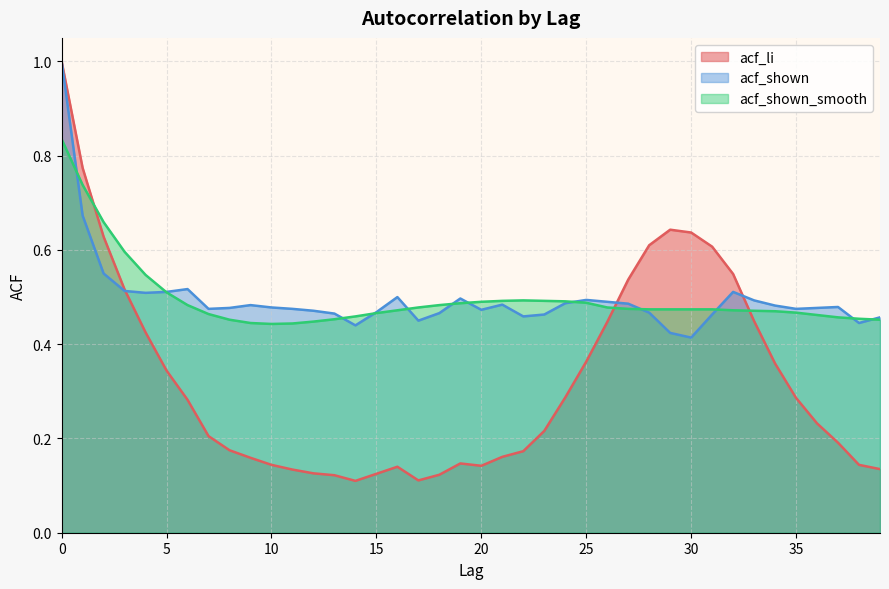

Which series has the largest total across all categories?

acf_shown_smooth